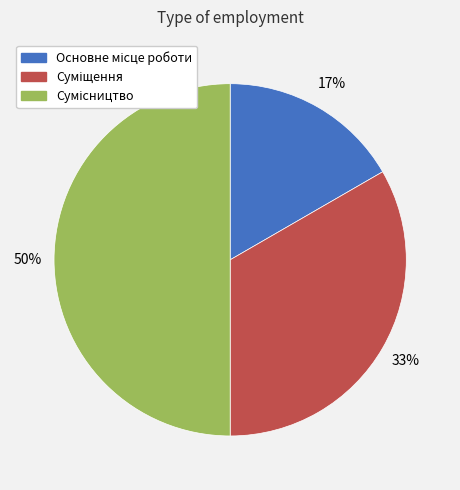

How many slices are in this pie chart?

3